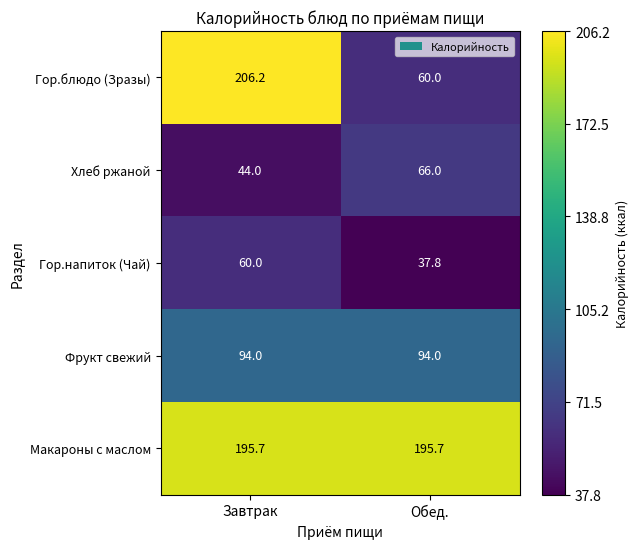

Reading left to right, extract all data points from this chart.

Гор.блюдо (Зразы): Завтрак=206.2	Обед.=60.0
Хлеб ржаной: Завтрак=44.0	Обед.=66.0
Гор.напиток (Чай): Завтрак=60.0	Обед.=37.8
Фрукт свежий: Завтрак=94.0	Обед.=94.0
Макароны с маслом: Завтрак=195.7	Обед.=195.7